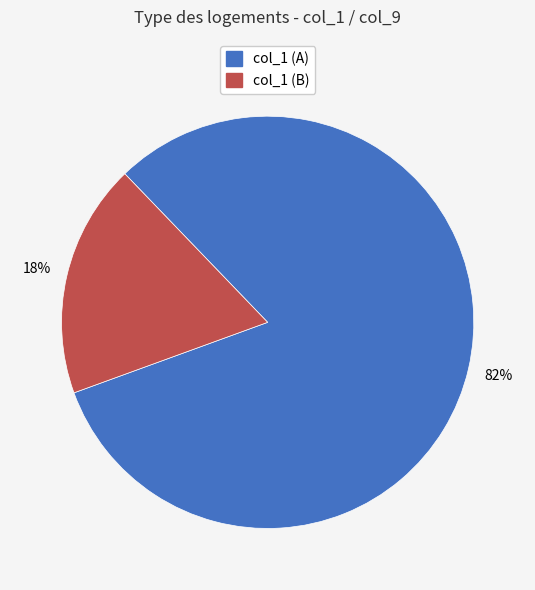

How many slices are in this pie chart?

2